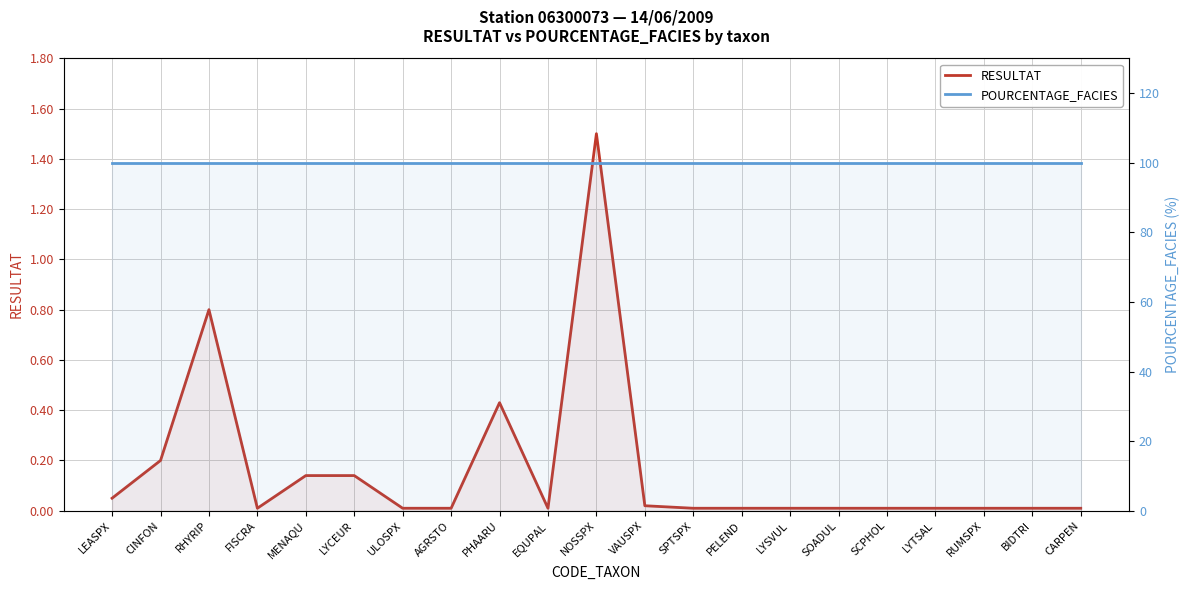

What is the greatest value displayed?

100.0